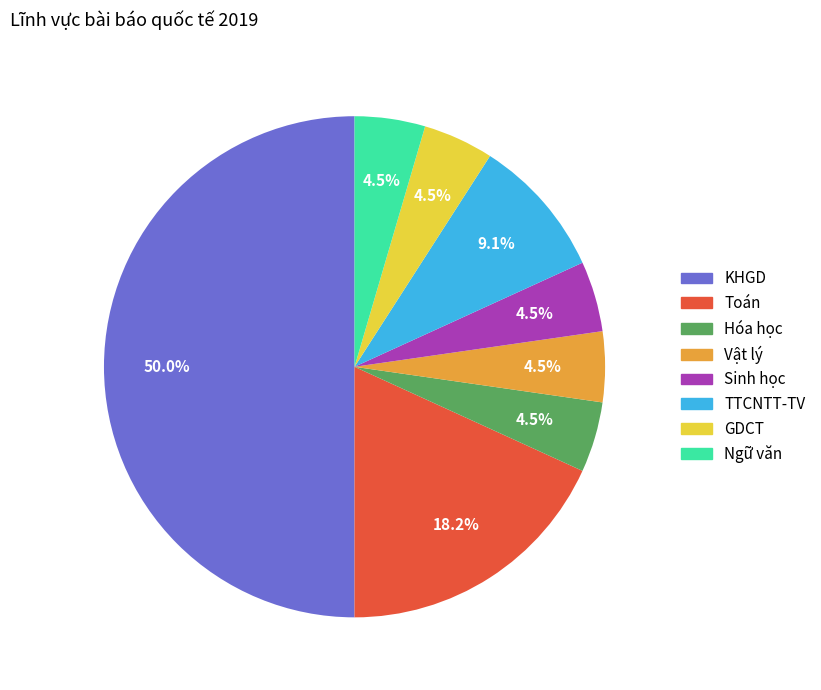

Does Hóa học account for over 50% of the chart?

No